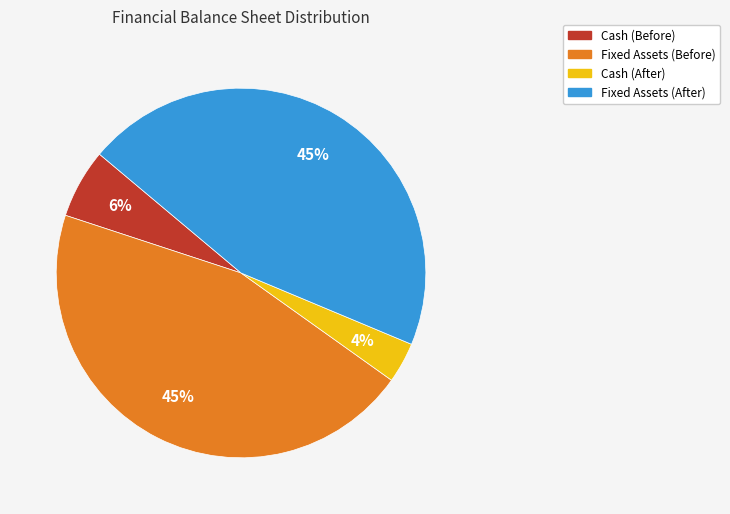

Does any single category account for the majority?

No